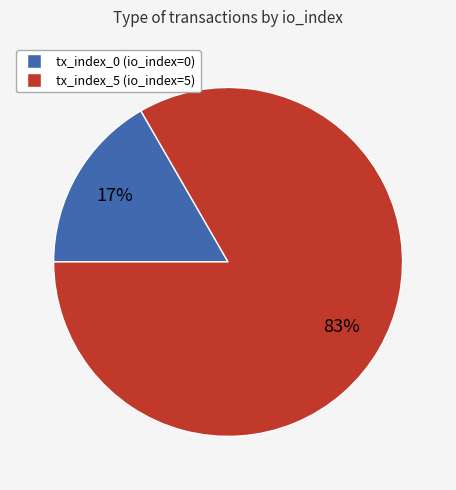

How many segments does this pie chart have?

2